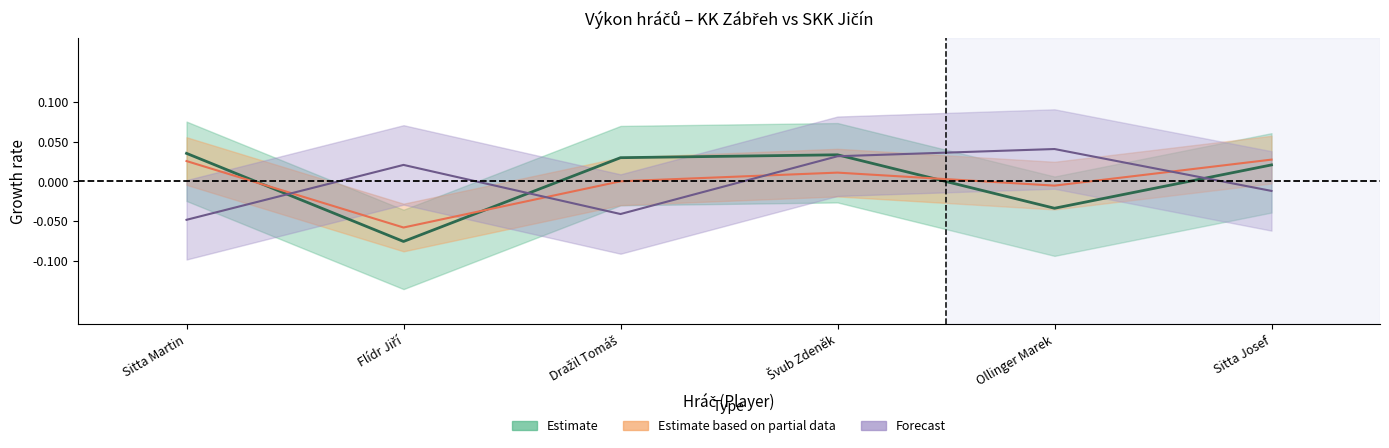

What is the label of the 5th point from the right?

Flídr Jiří